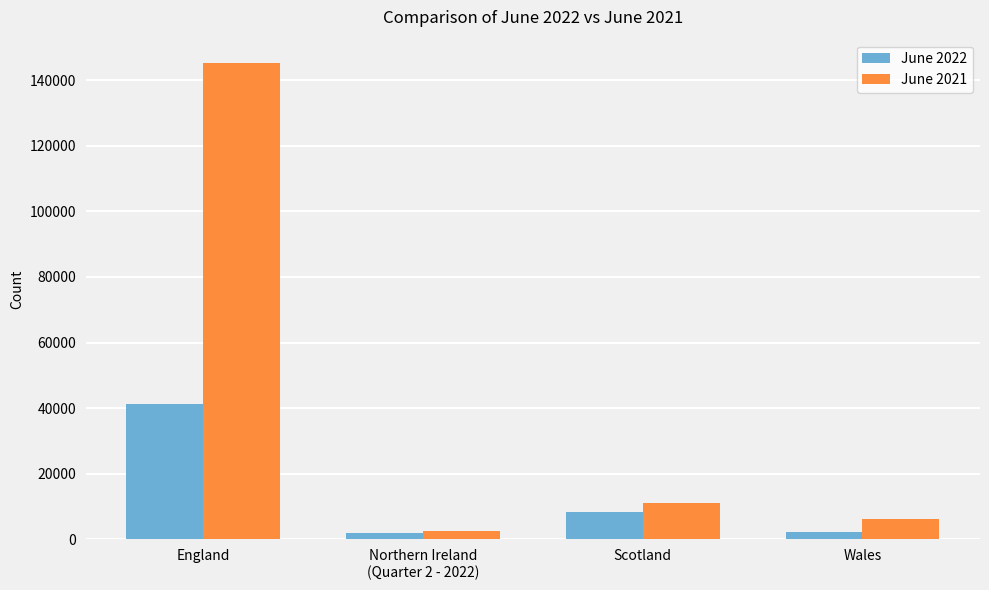

List the series in order of their overall mean, highest first.

June 2021, June 2022